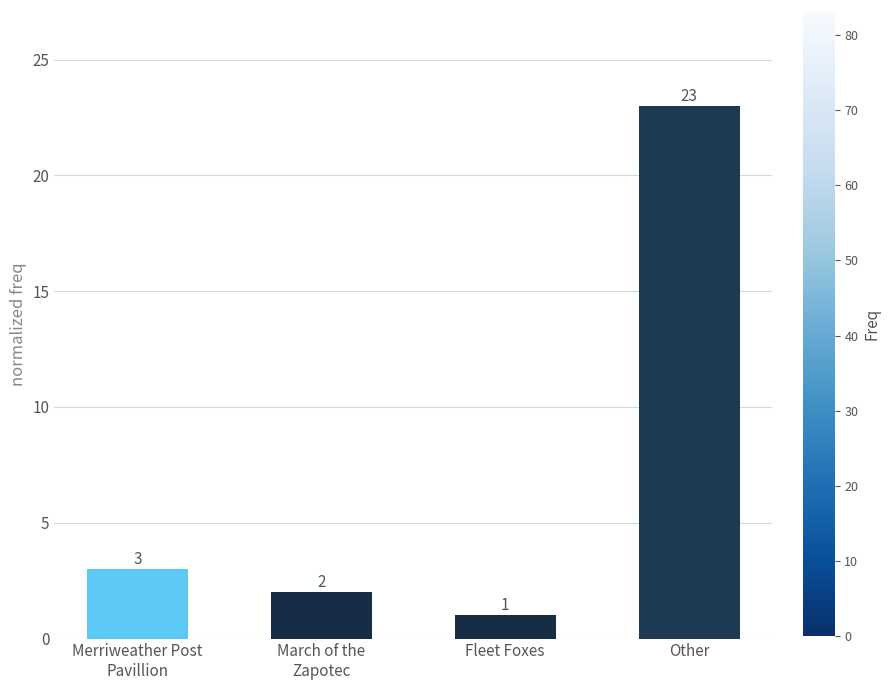

At which label is the value closest to 12?

Merriweather Post
Pavillion